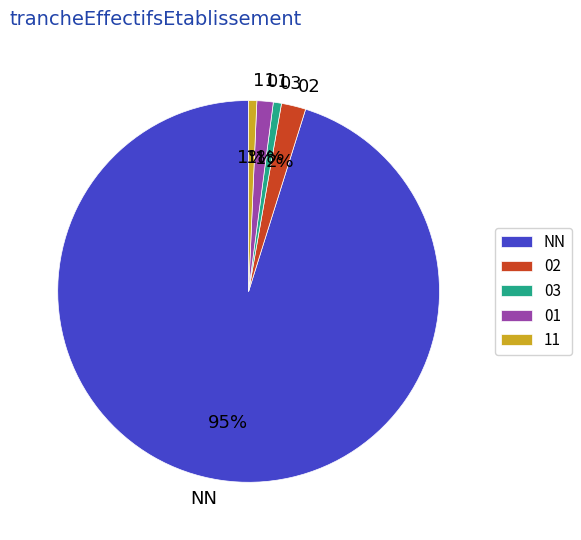

To the nearest percent, what is the difference between the 02 and 11 slice percentages?

1%